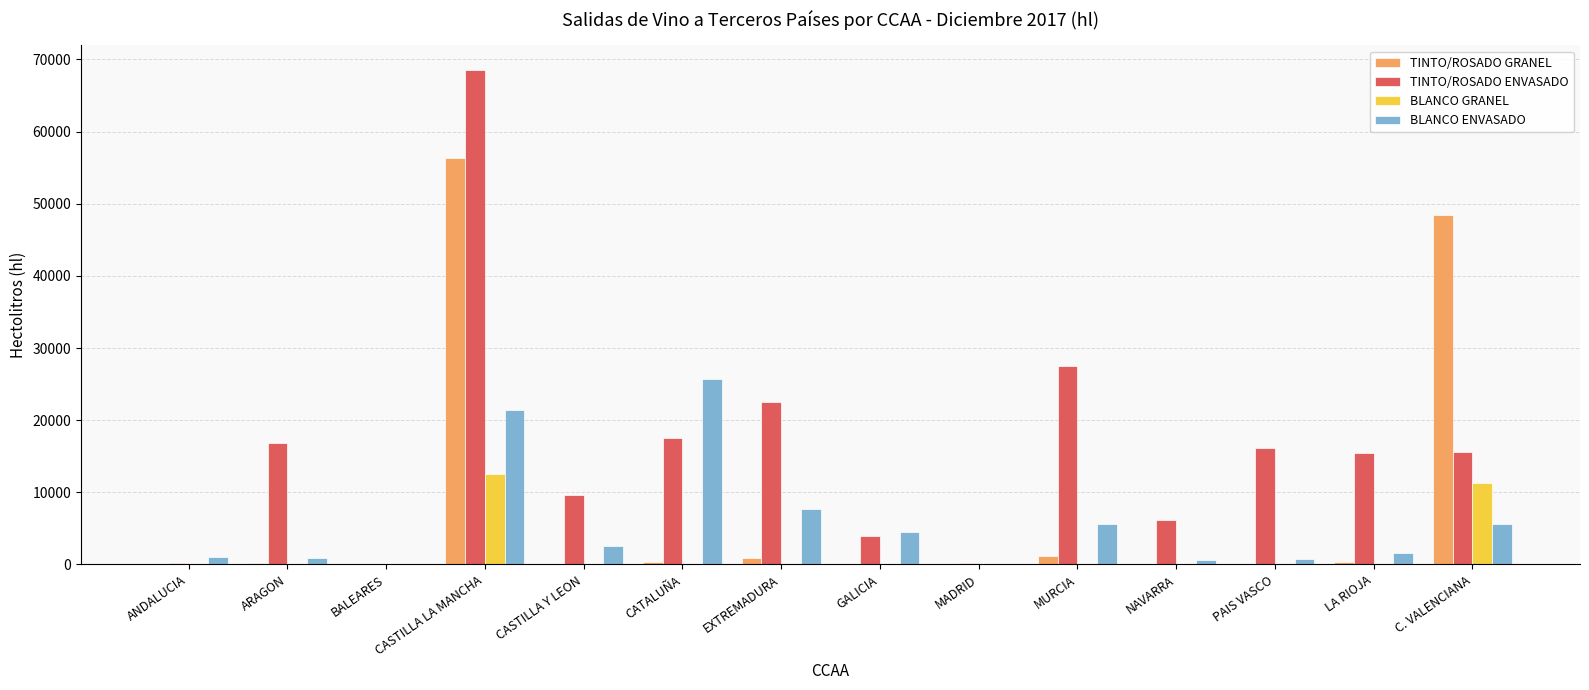

What is the sum of all TINTO/ROSADO GRANEL values?

107879